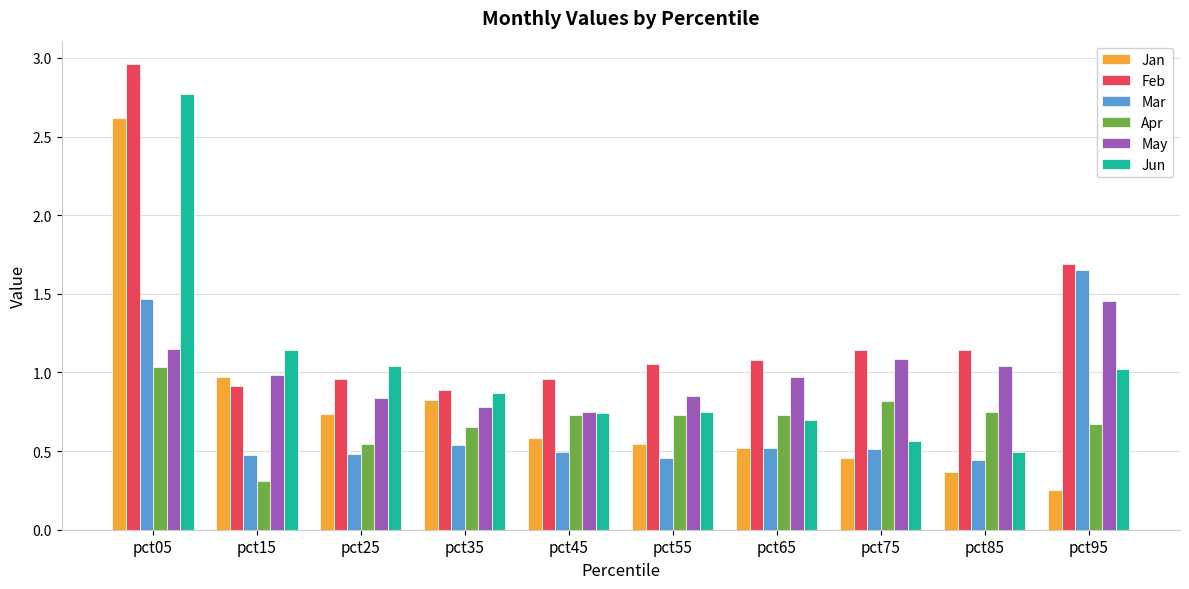

How many distinct data groups are displayed?

6